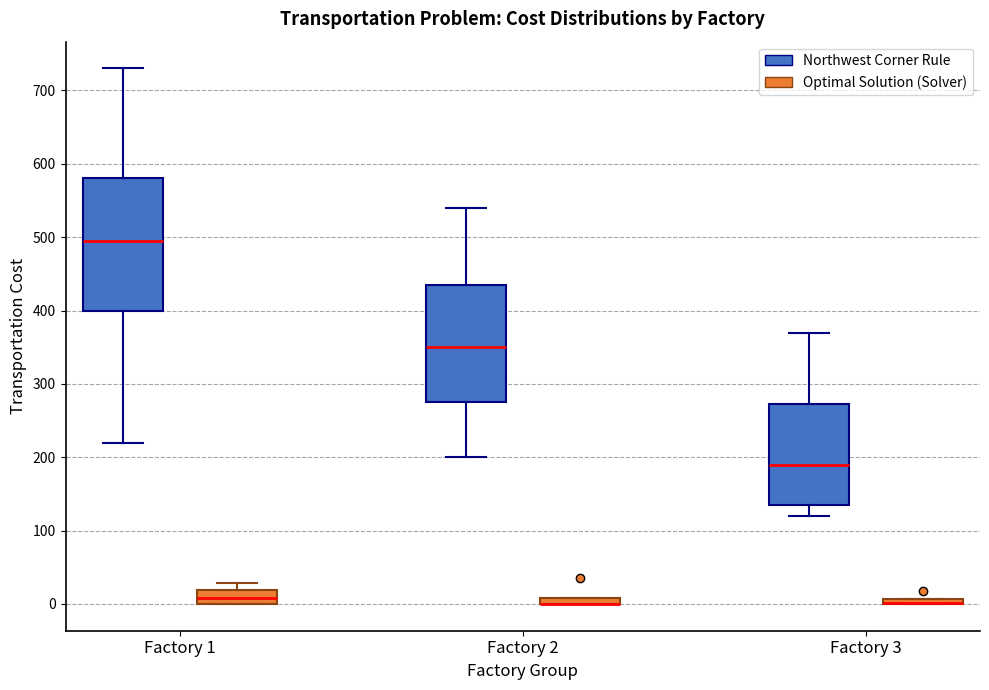

Where does the lower whisker of the box for Factory 2 (Northwest Corner Rule) end on the y-axis? The values are not printed on the chart, so give them approximately, as read against the axis.

200